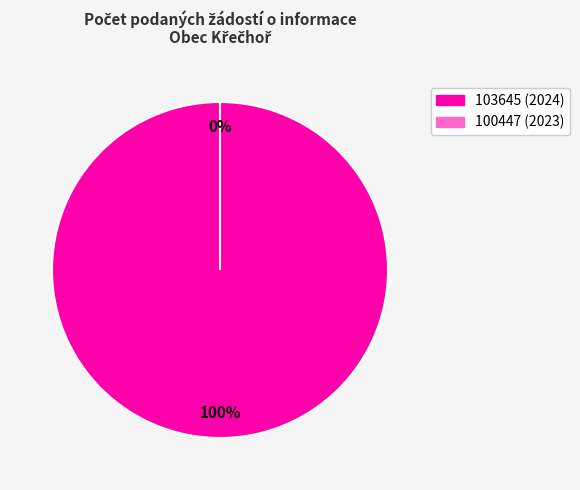

Is the sum of 103645 (2024) and 100447 (2023) greater than half?

Yes